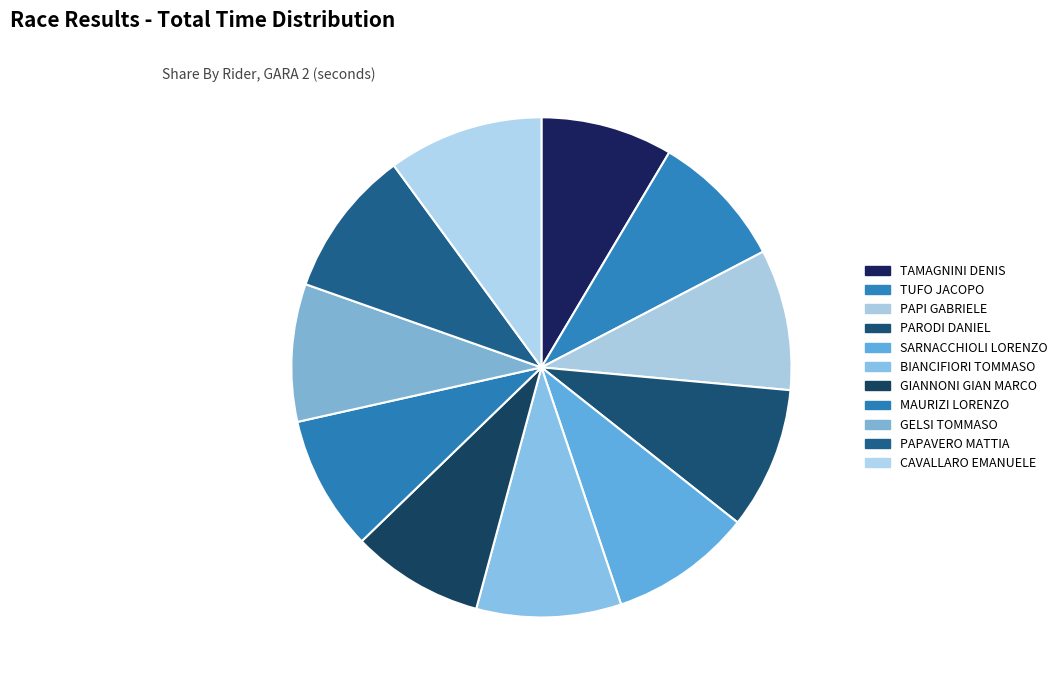

To the nearest percent, what percentage of the pie is GELSI TOMMASO?

9%